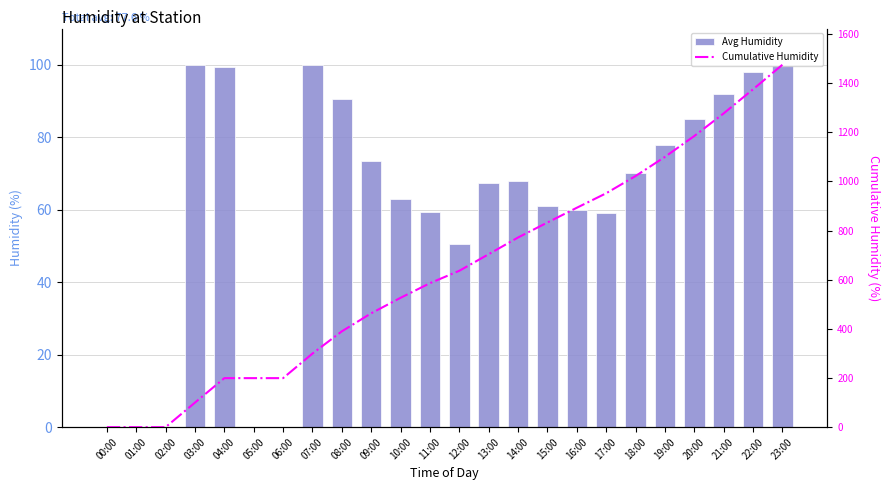

List the series in order of their overall mean, lowest first.

Avg Humidity, Cumulative Humidity